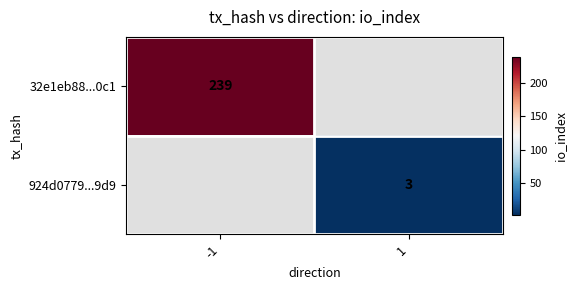

Is it true that 32e1eb88...0c1 equals 382 at -1?

False